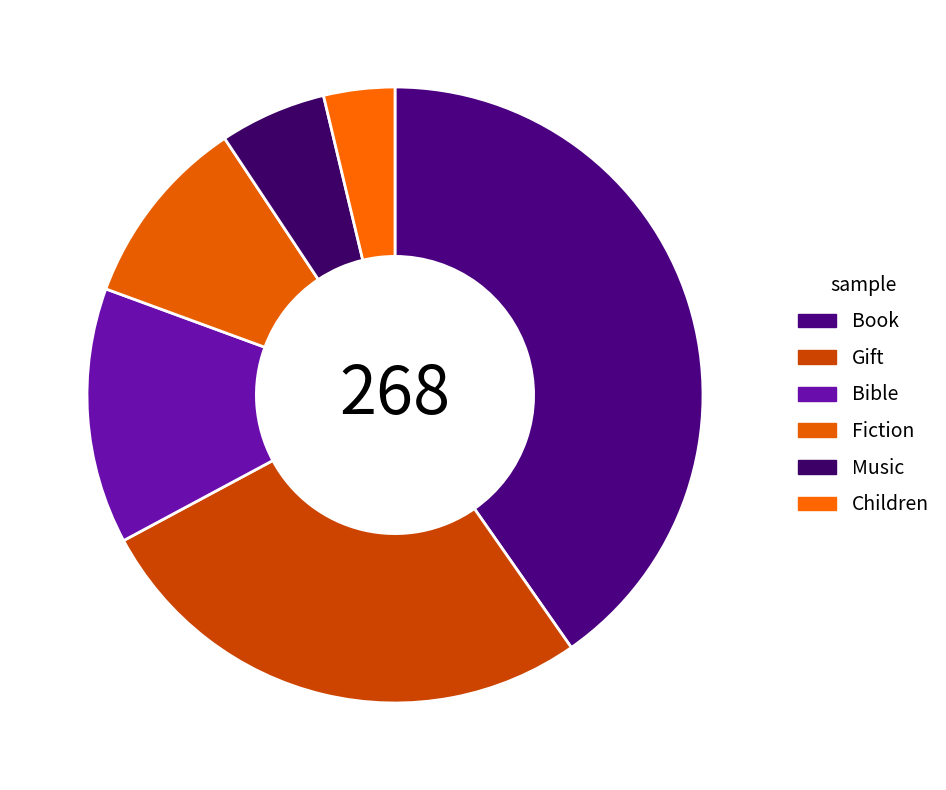

What is the change in value from Music to Children?

-5